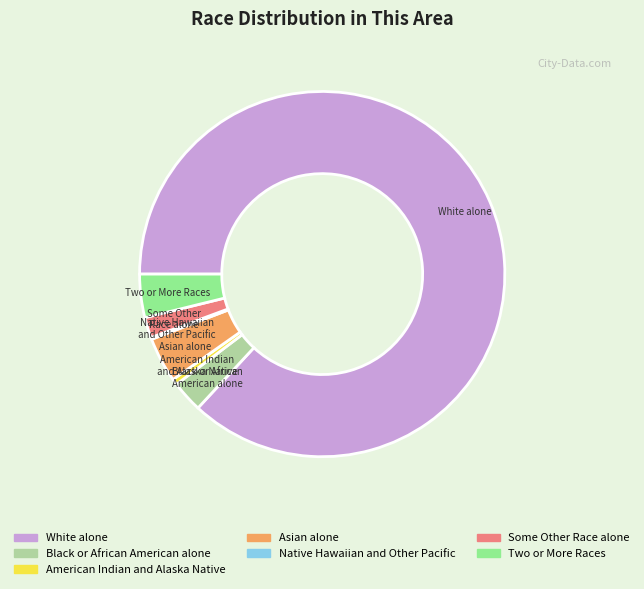

Which category accounts for the majority?

White alone